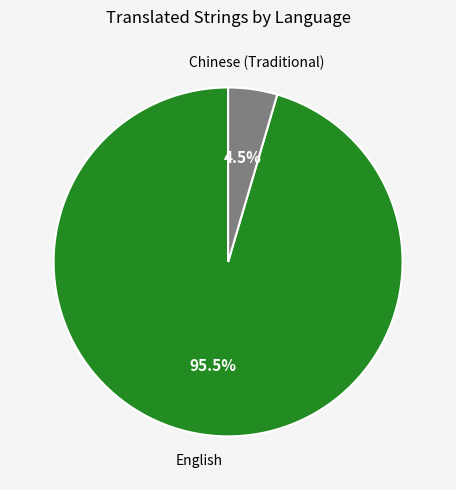

Is there any slice that represents more than half of the pie?

Yes